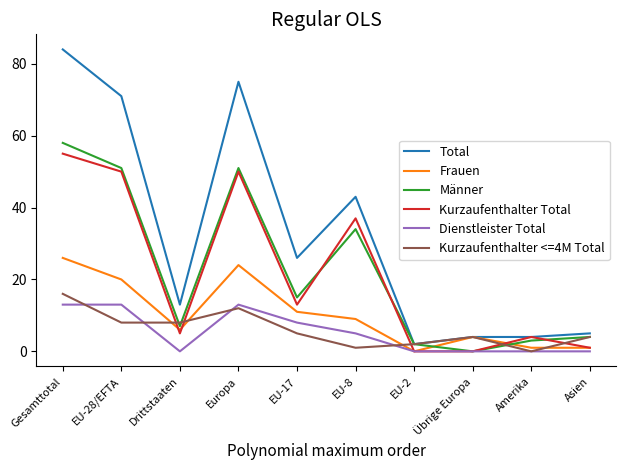

At which category does Frauen reach its first local peak?

Europa